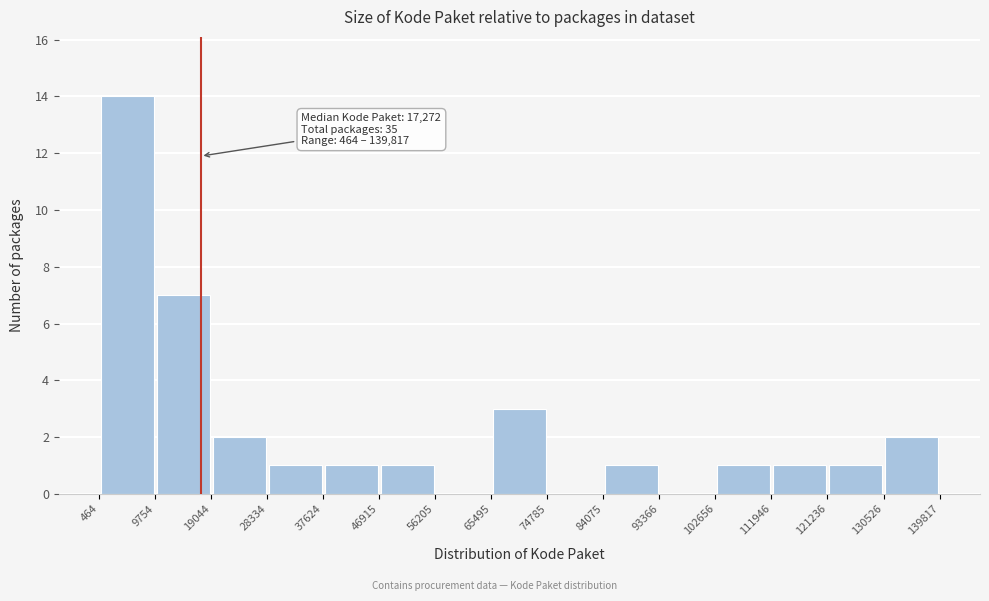

Which range on the x-axis has the tallest bar?

464 to 9754